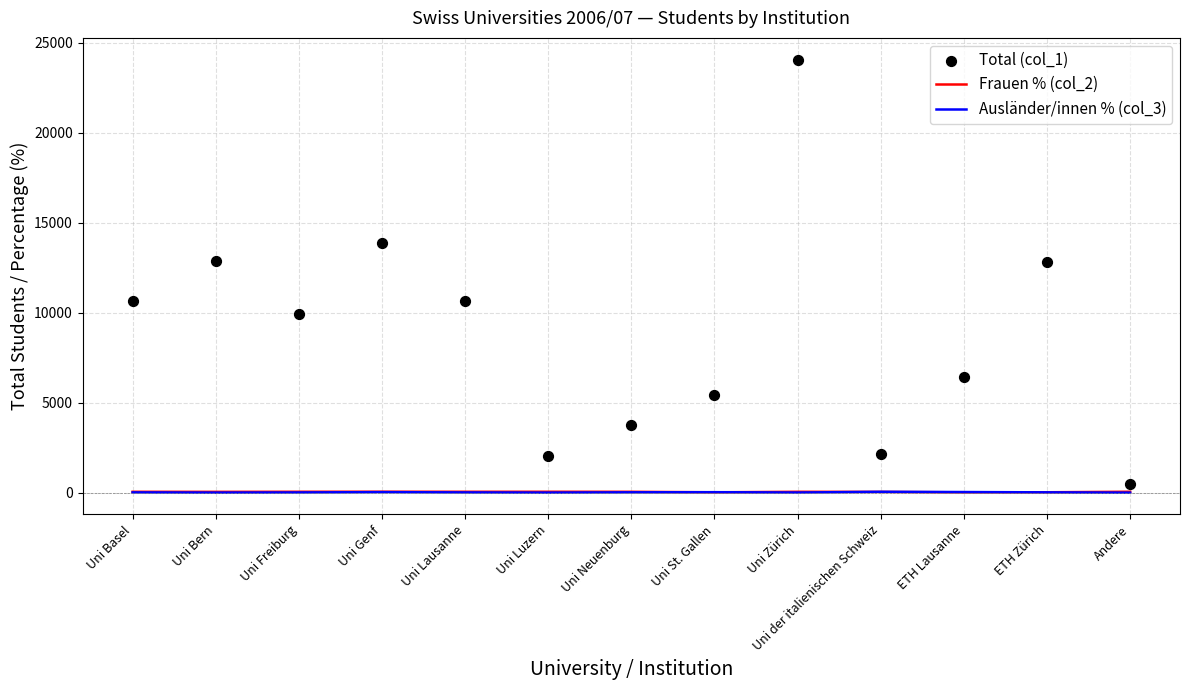

At which category is the sum across all series the highest?

Uni Zürich